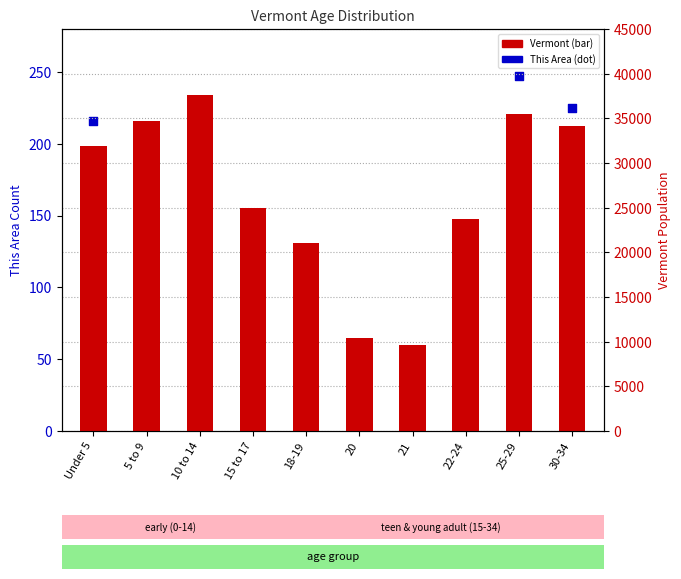

At how many categories does at least one series exceed 13008?

8